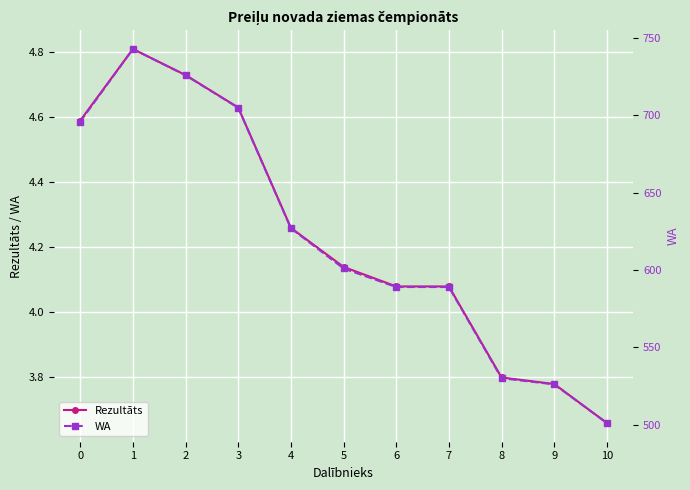

How many lines are shown in the chart?

2